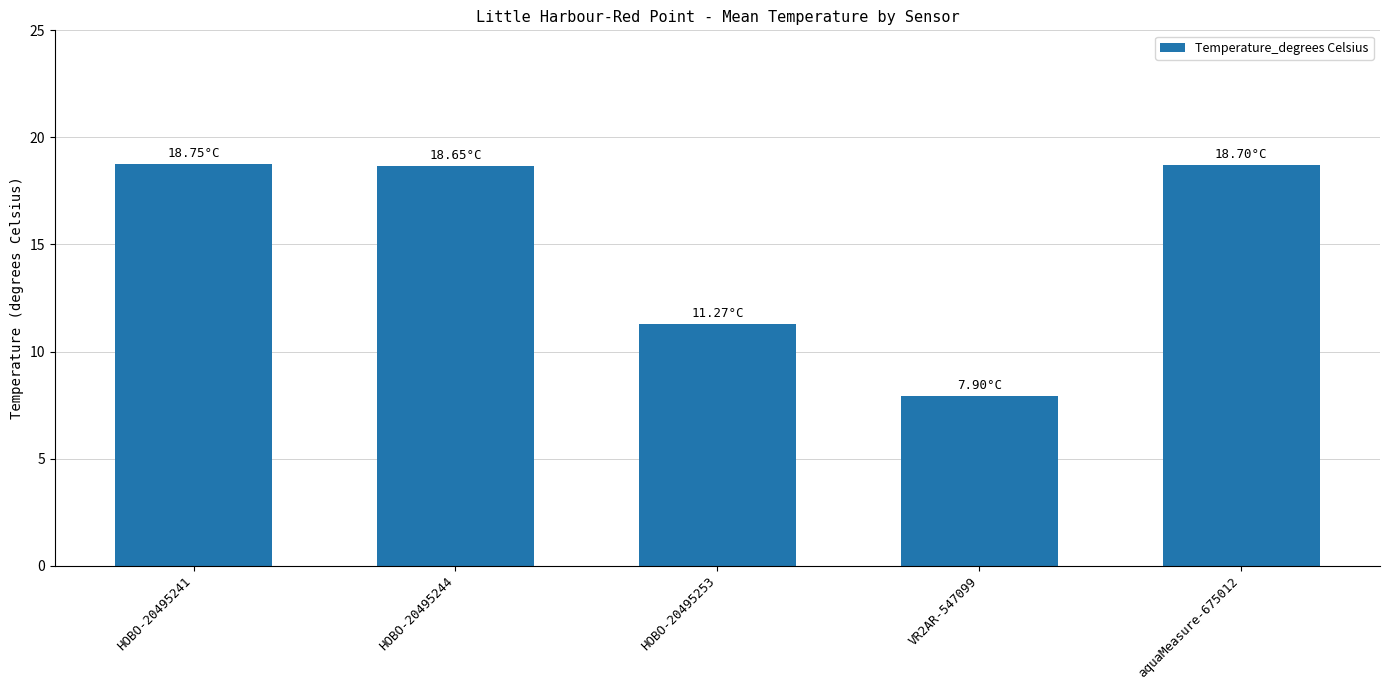

Is it true that the value at HOBO-20495244 is 12.5?

False